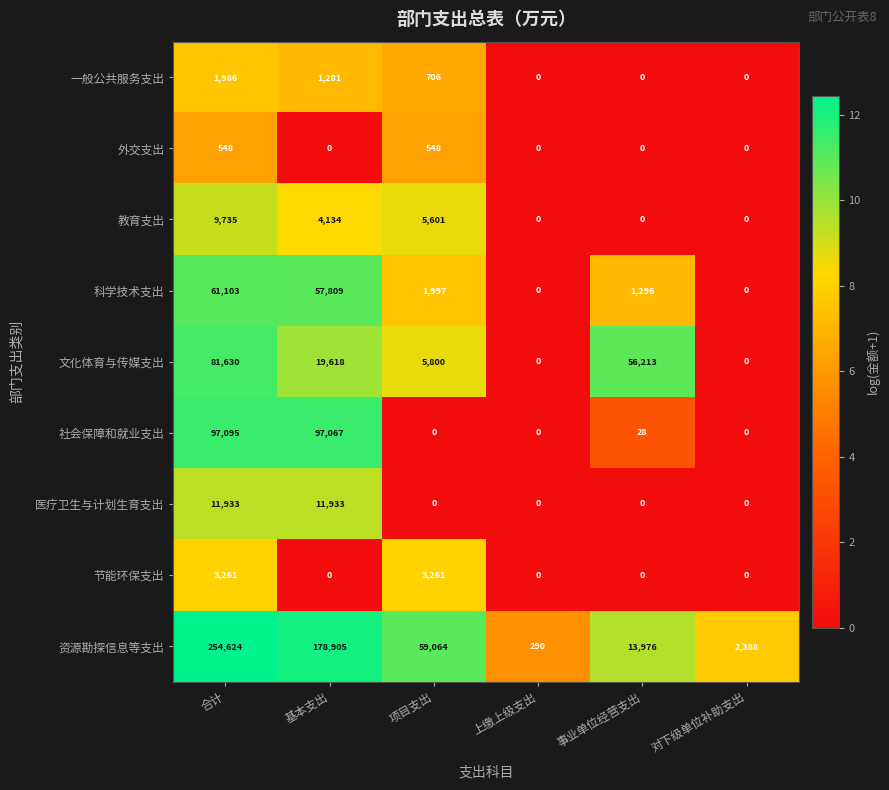

What is the difference between the maximum and minimum values in the 医疗卫生与计划生育支出 series?

11933